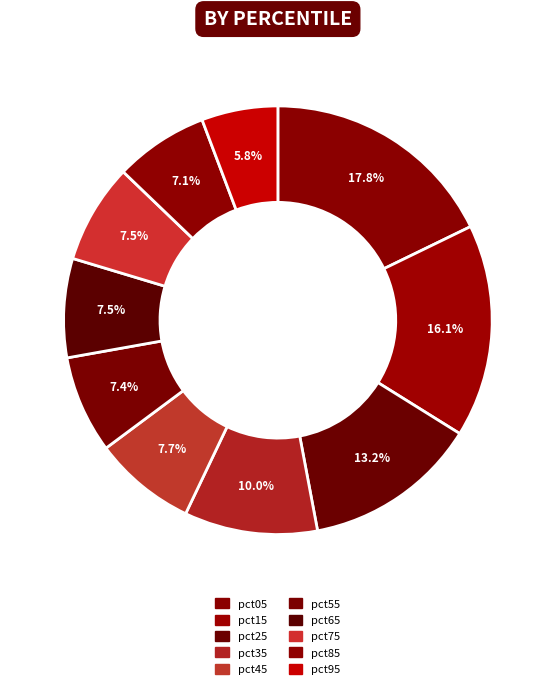

What is the smallest slice in the pie chart?

pct95